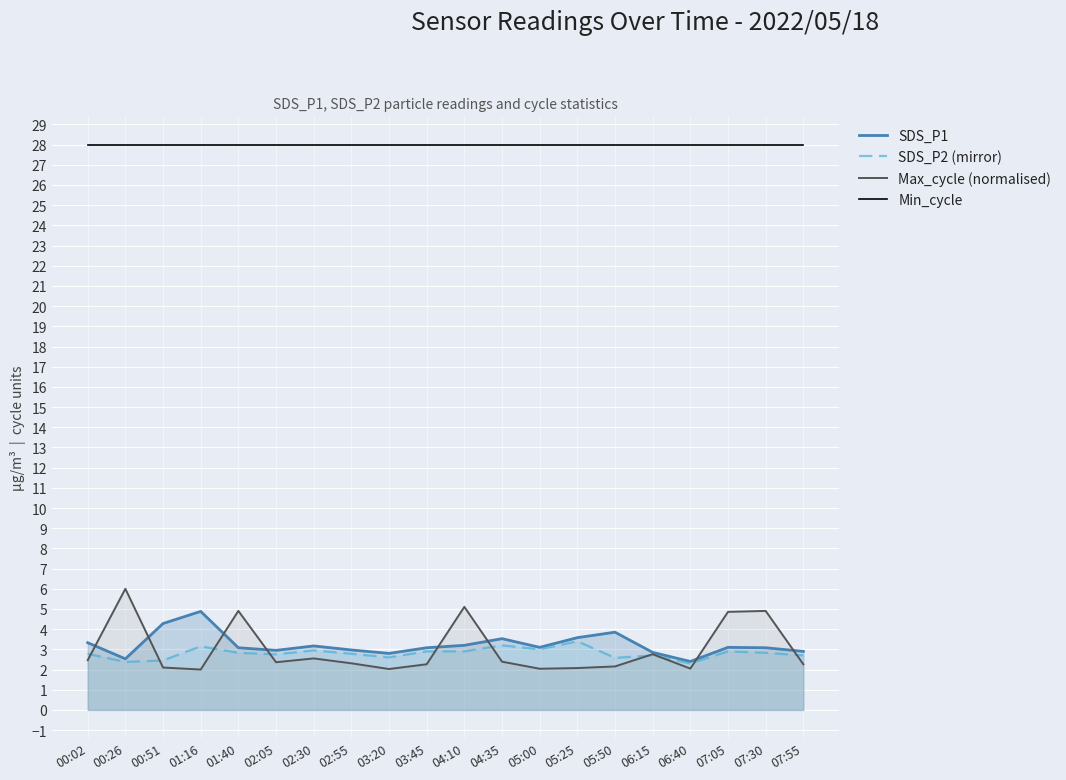

At which label is SDS_P1 closest to 3?

02:55